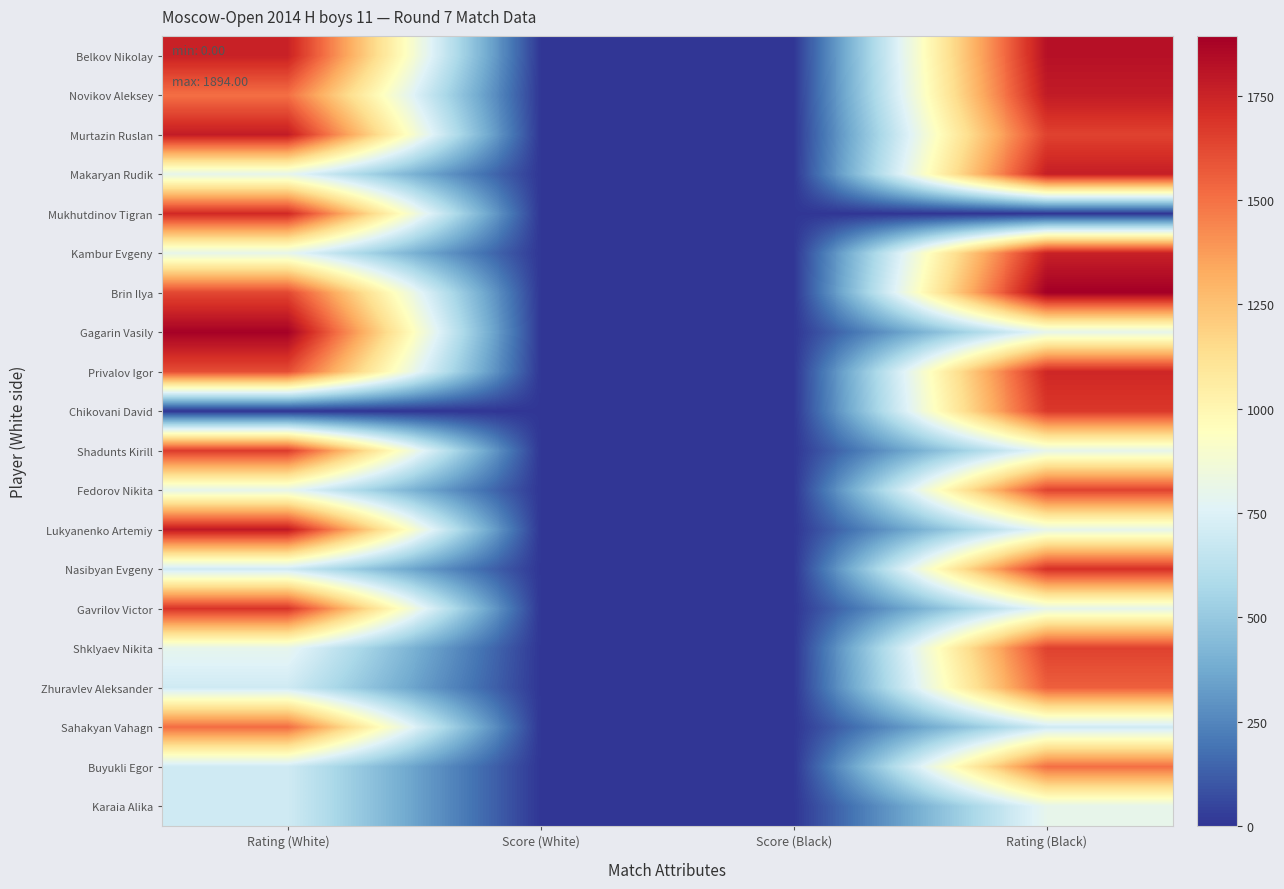

How many data points does each series have?

4